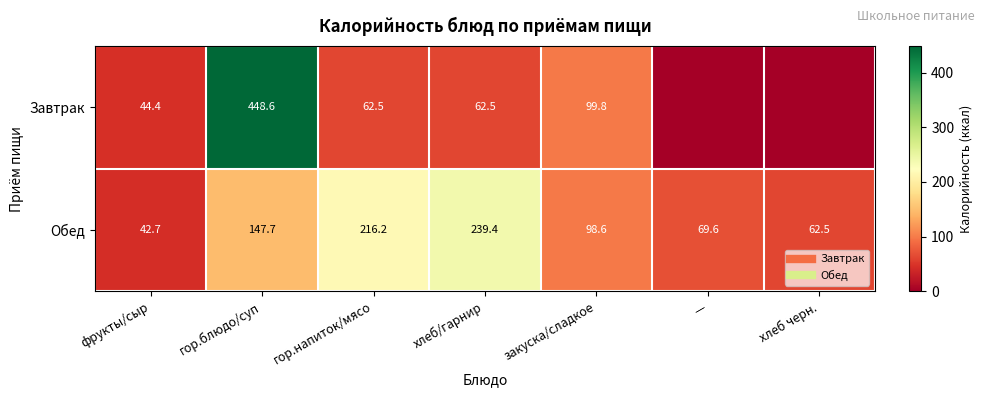

List the series in order of their overall mean, highest first.

Обед, Завтрак